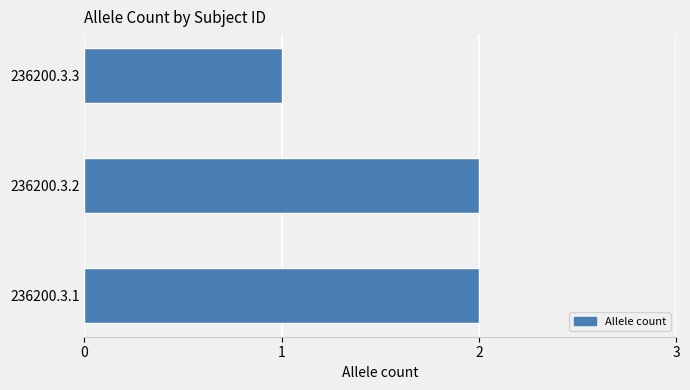

At which category does the chart reach its minimum across all series?

236200.3.3